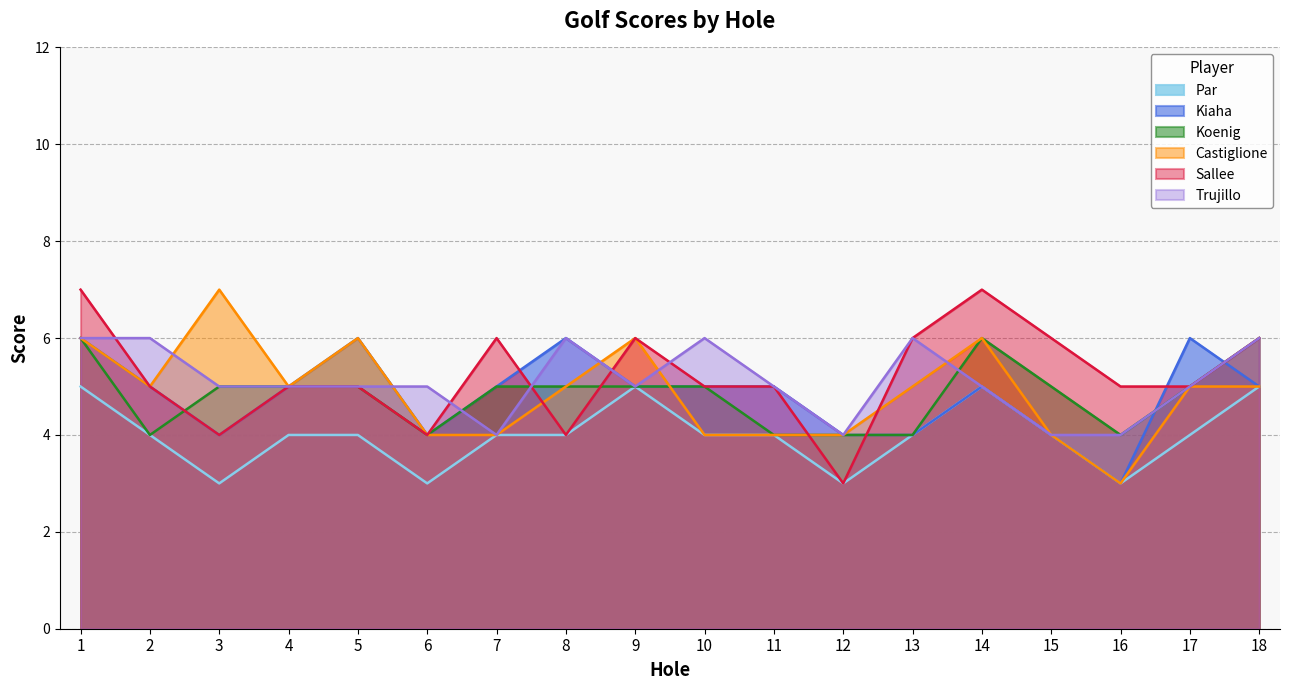

Which series has the largest range (max minus min)?

Castiglione